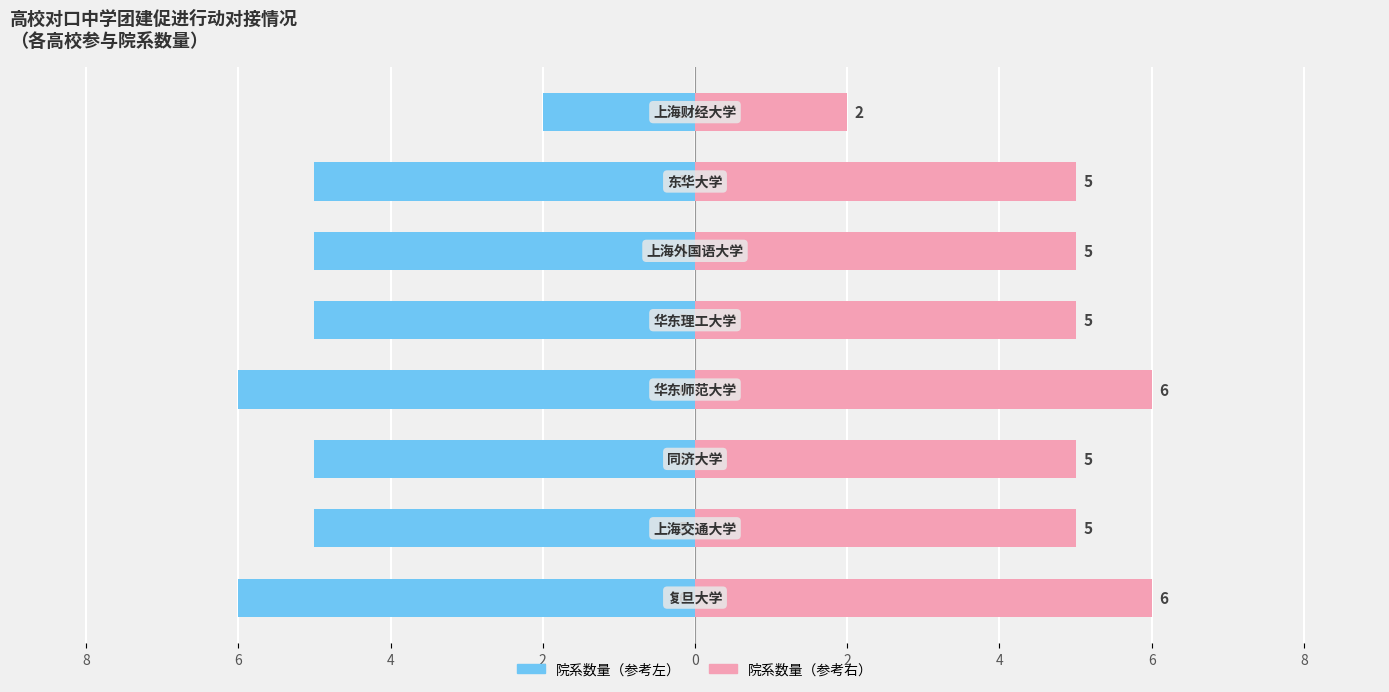

How many groups of bars are there?

8